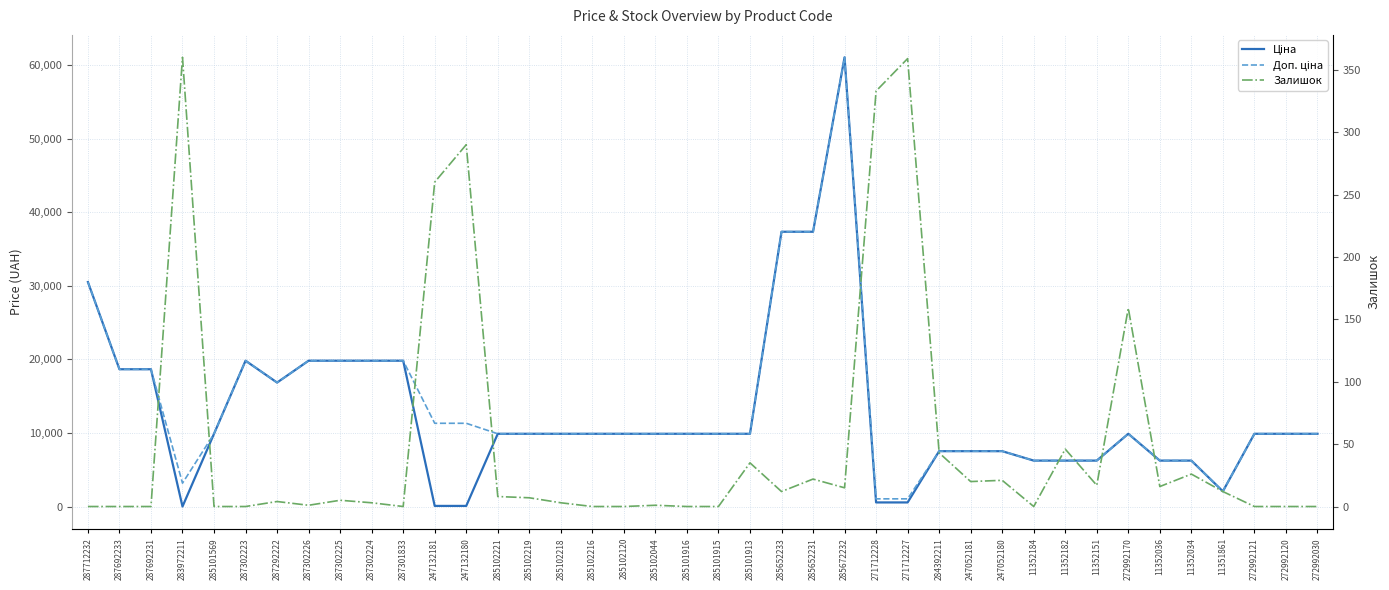

Which series has the largest total across all categories?

Доп. ціна